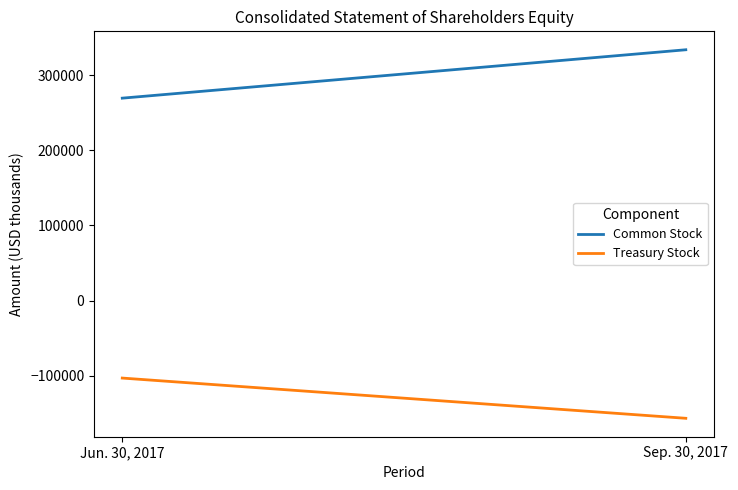

What is the approximate value of Common Stock at Jun. 30, 2017?

269638